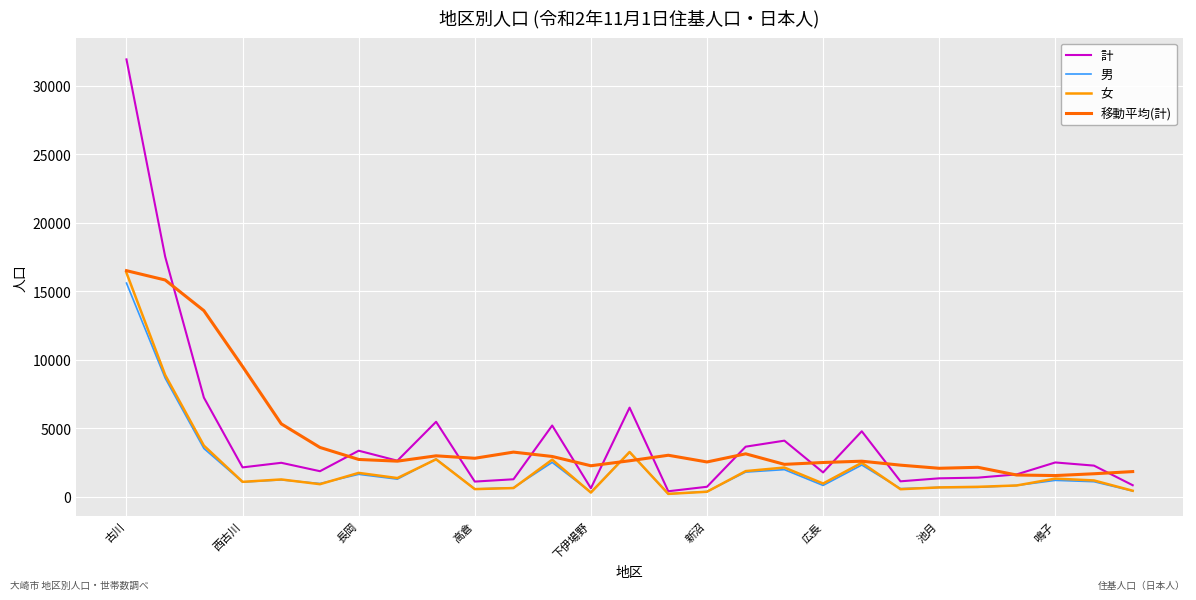

What is the maximum value for 計?

31909